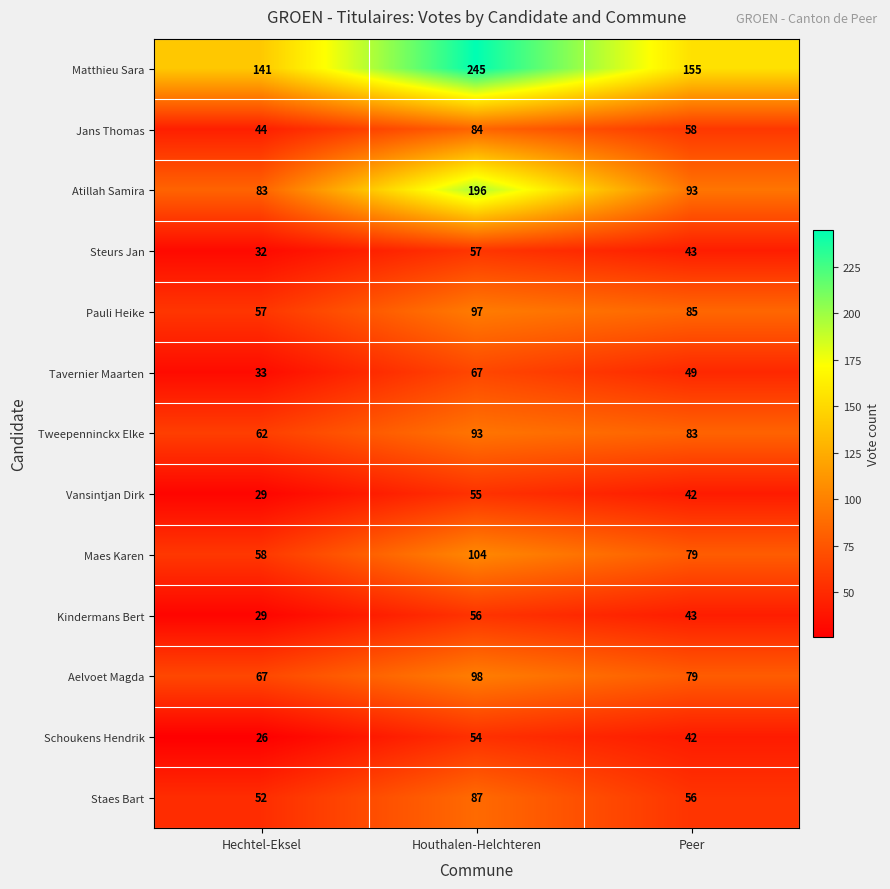

How many data points does each series have?

3